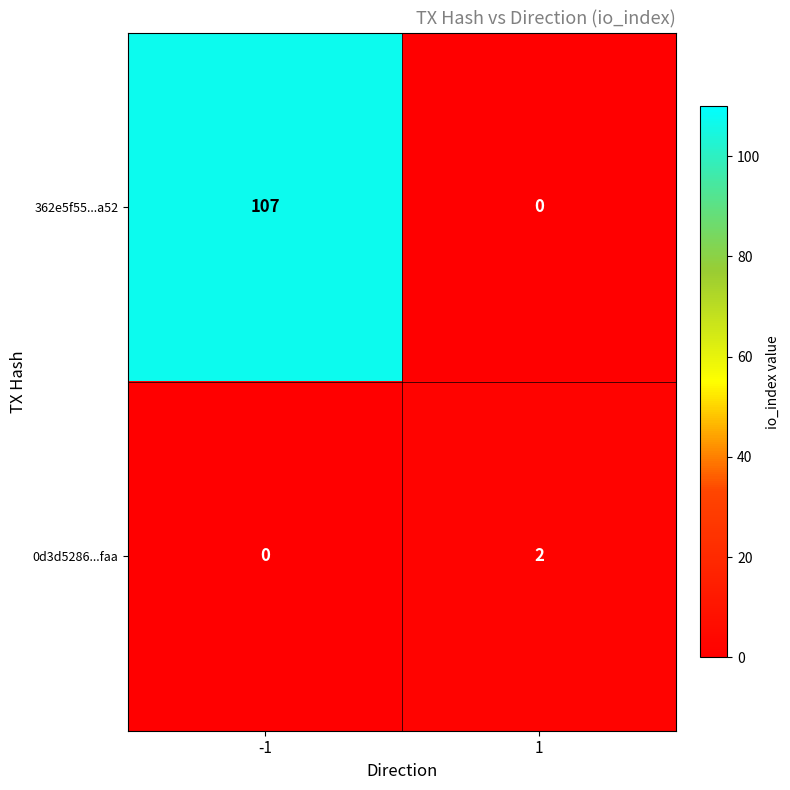

List the series in order of their overall mean, highest first.

362e5f55...a52, 0d3d5286...faa